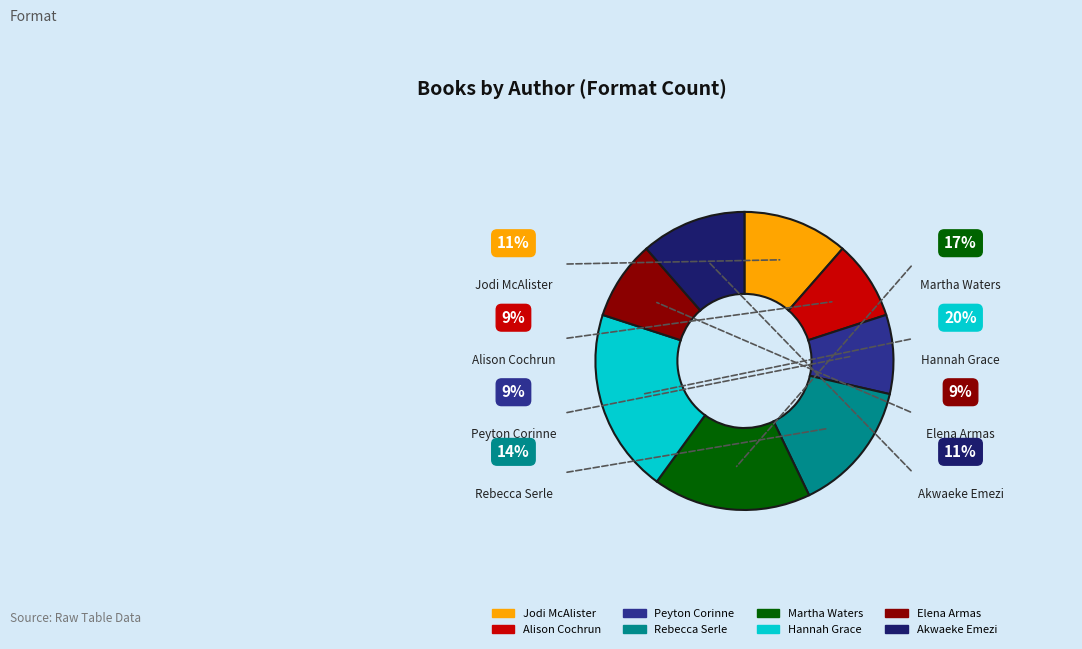

Is it true that Peyton Corinne is 10% of the pie?

False